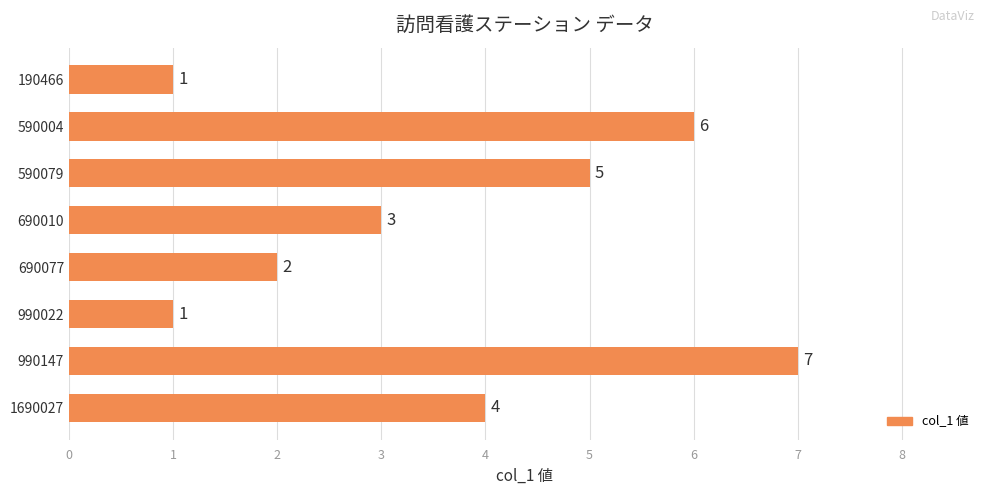

Between 690077 and 990147, which is larger?

990147